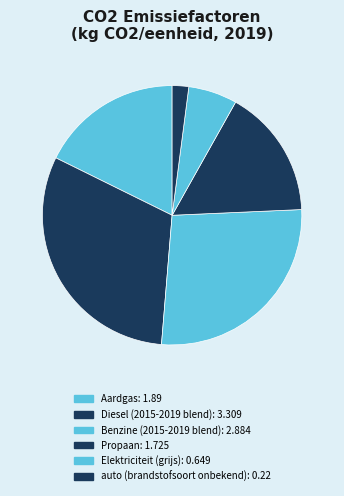

How many slices are in this pie chart?

6